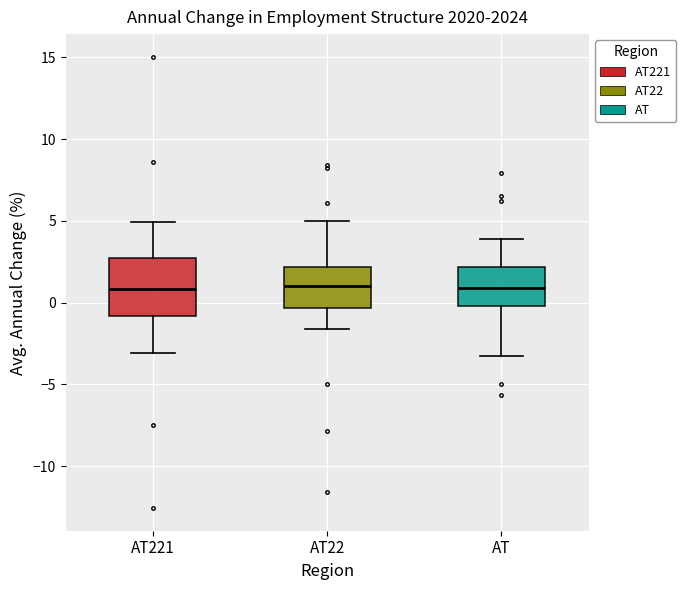

Reading left to right, read every box against the y-axis: the position of its median line, the range the box covers, and the ends of its whiskers. The values are not printed on the chart, so give them approximately, as read against the axis.

AT221: median 1.0, box -1.0 to 2.5, whiskers -3.0 to 5.0
AT22: median 1.0, box -0.5 to 2.0, whiskers -1.5 to 5.0
AT: median 1.0, box 0.0 to 2.0, whiskers -3.5 to 4.0